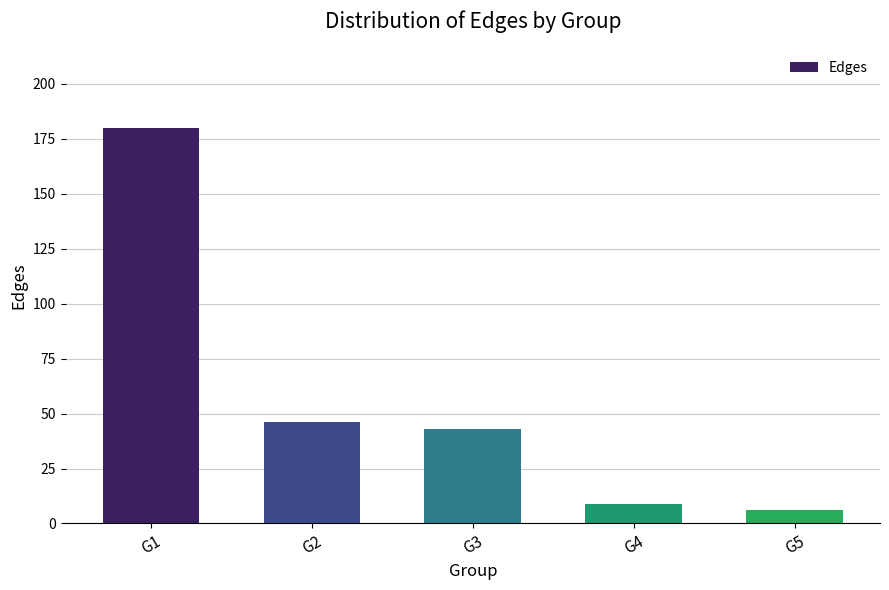

Reading left to right, list all the values displayed in this chart.

G1=180	G2=46	G3=43	G4=9	G5=6